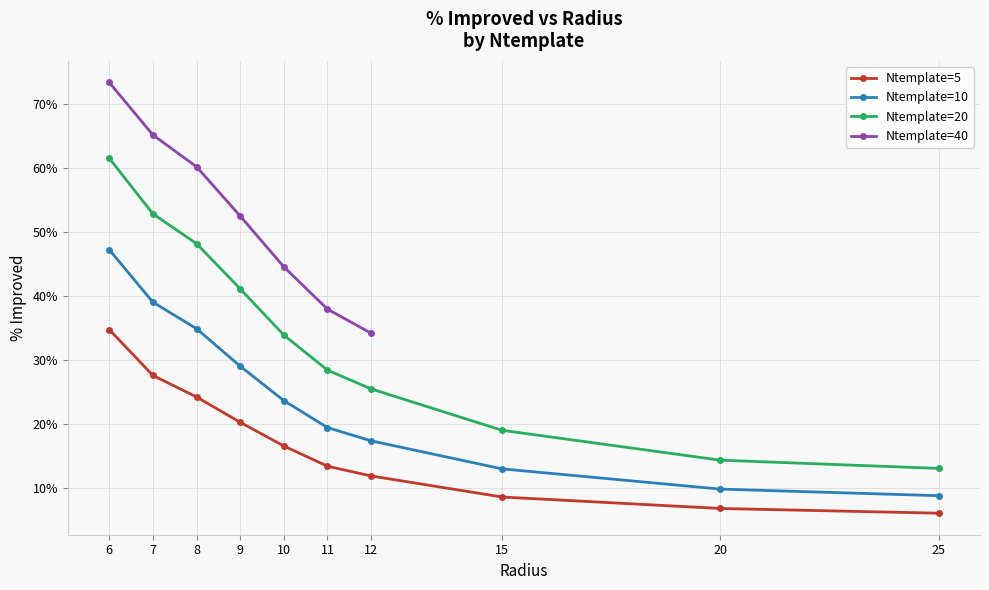

True or false: %improved_Ntemplate20 has a value of 0.1 at 20.

True